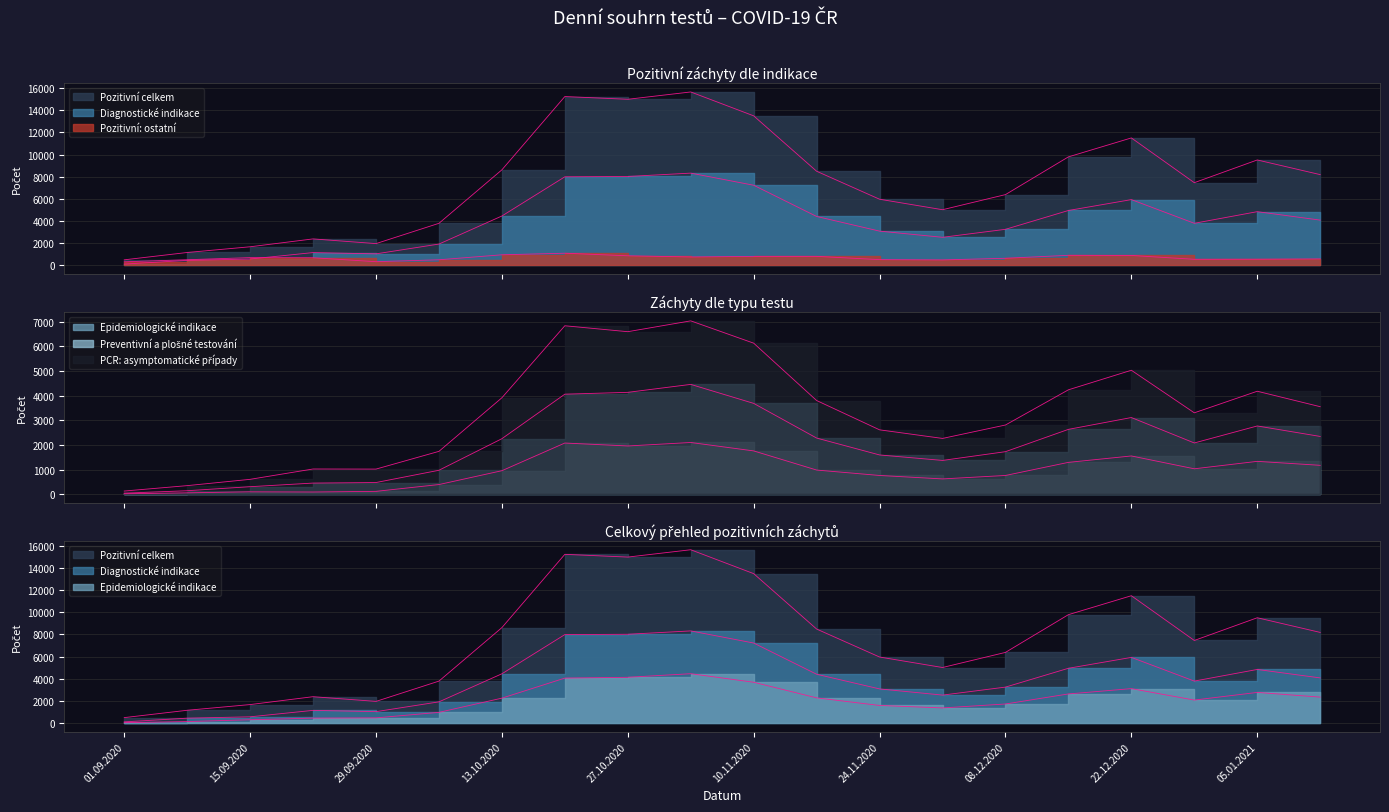

How many series are shown in this chart?

6